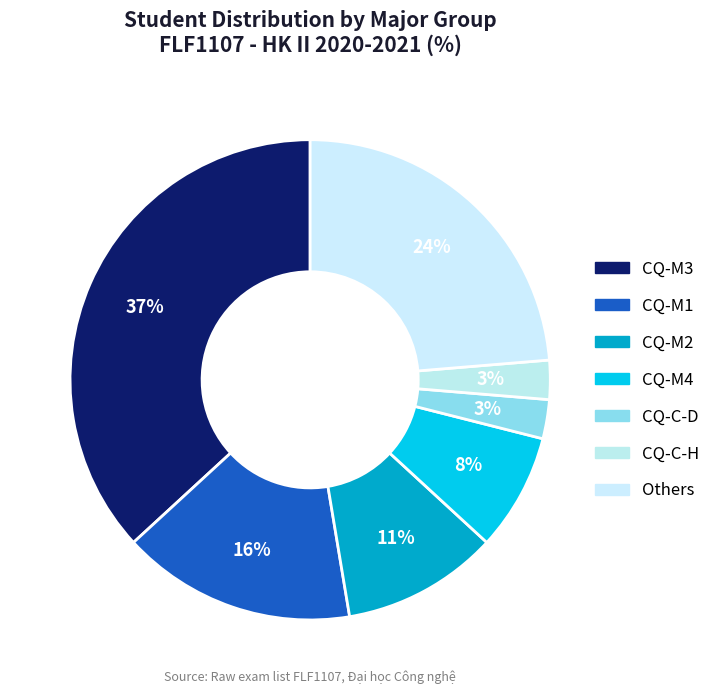

How many segments does this pie chart have?

7